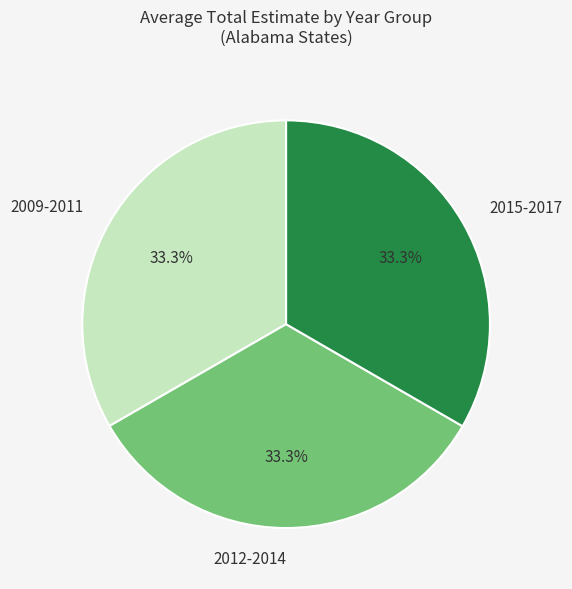

Is there a majority slice in this chart?

No